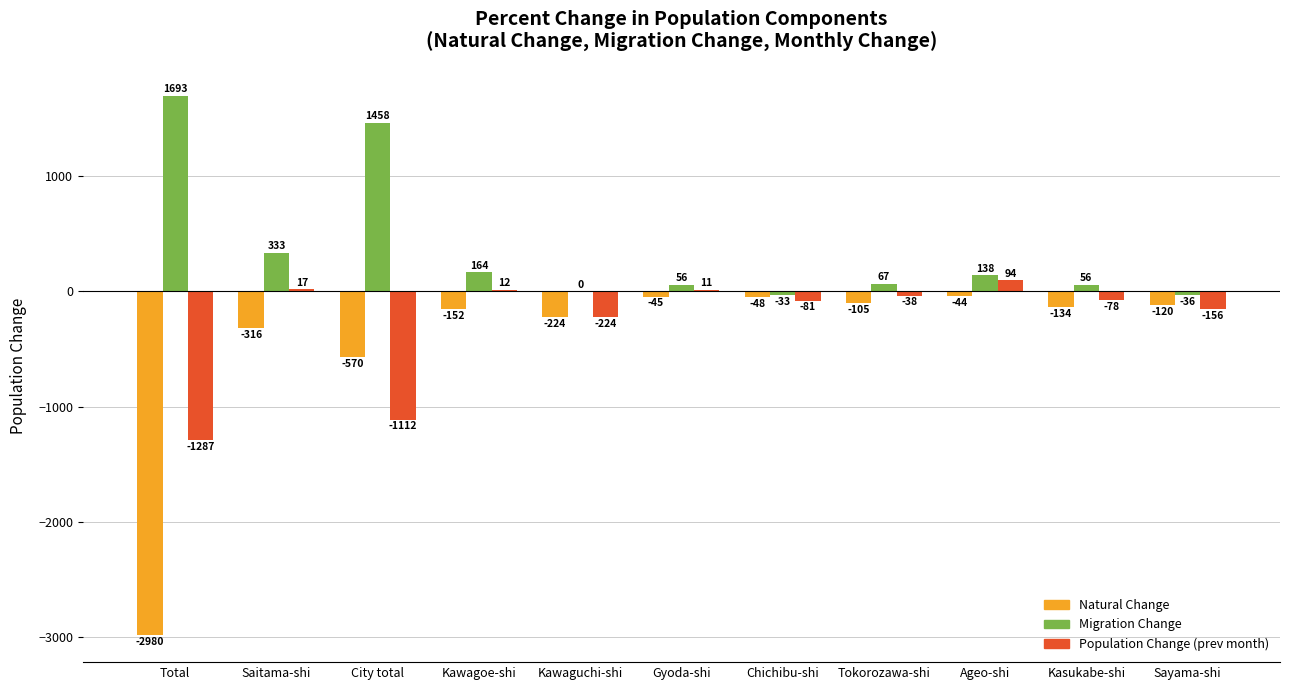

What is the total value across all series at Kasukabe-shi?

-156